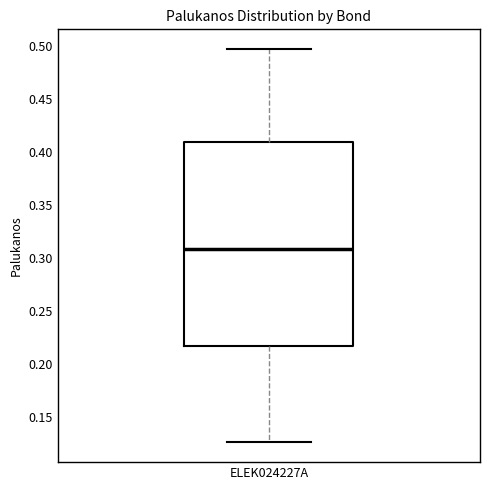

Read this box plot against the y-axis: the position of the median line, the range covered by the box, and the ends of both whiskers. The values are not printed on the chart, so give them approximately, as read against the axis.

median 0.310, box 0.215 to 0.410, whiskers 0.125 to 0.495